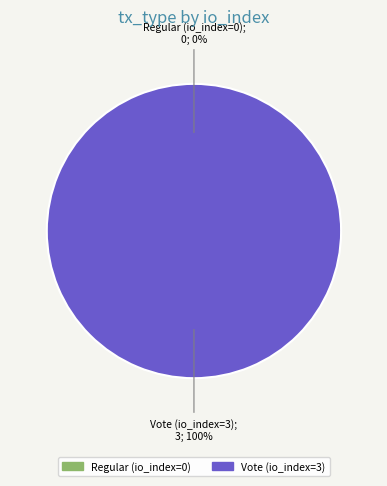

Between Vote (io_index=3) and Regular (io_index=0), which is larger?

Vote (io_index=3)